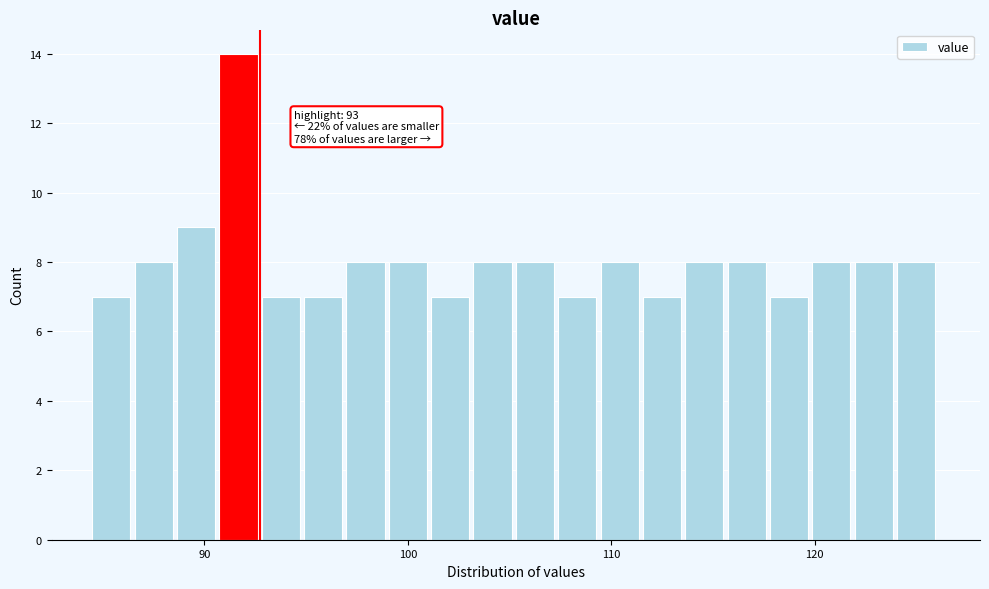

Around what value on the x-axis is the tallest bar? Give the approximate position of its centre, as read against the axis.

92